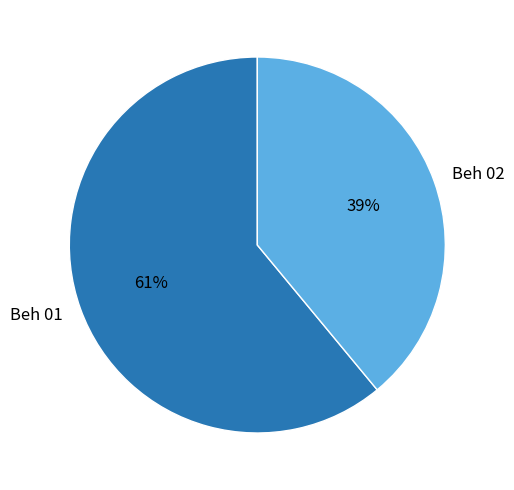

To the nearest percent, what is the average slice percentage?

50%